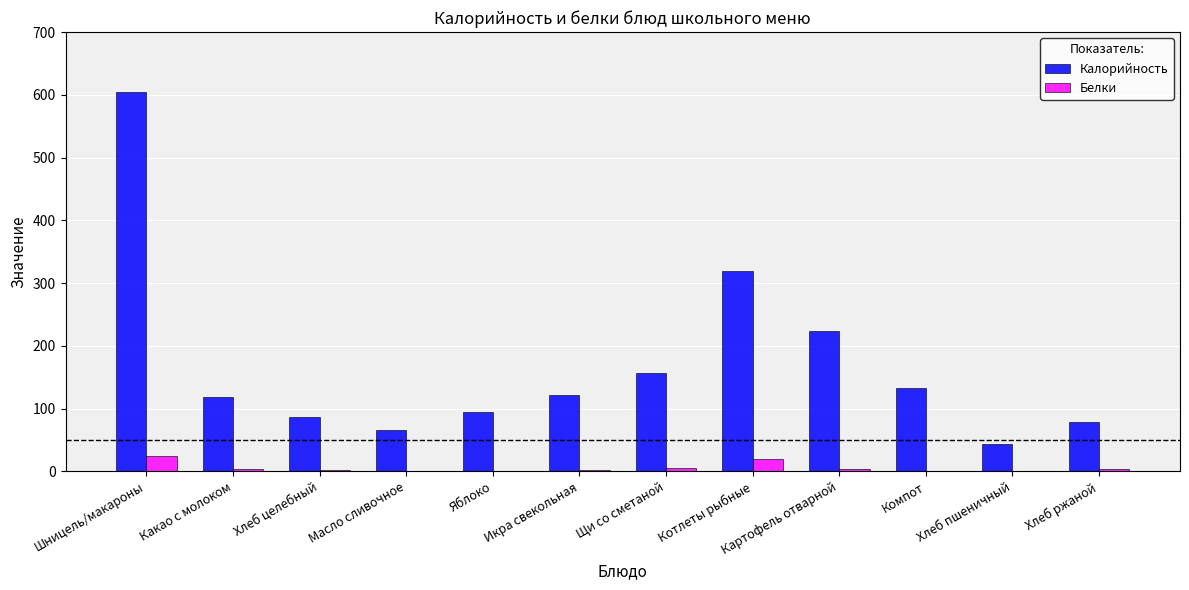

What is the sum of all Калорийность values?

2046